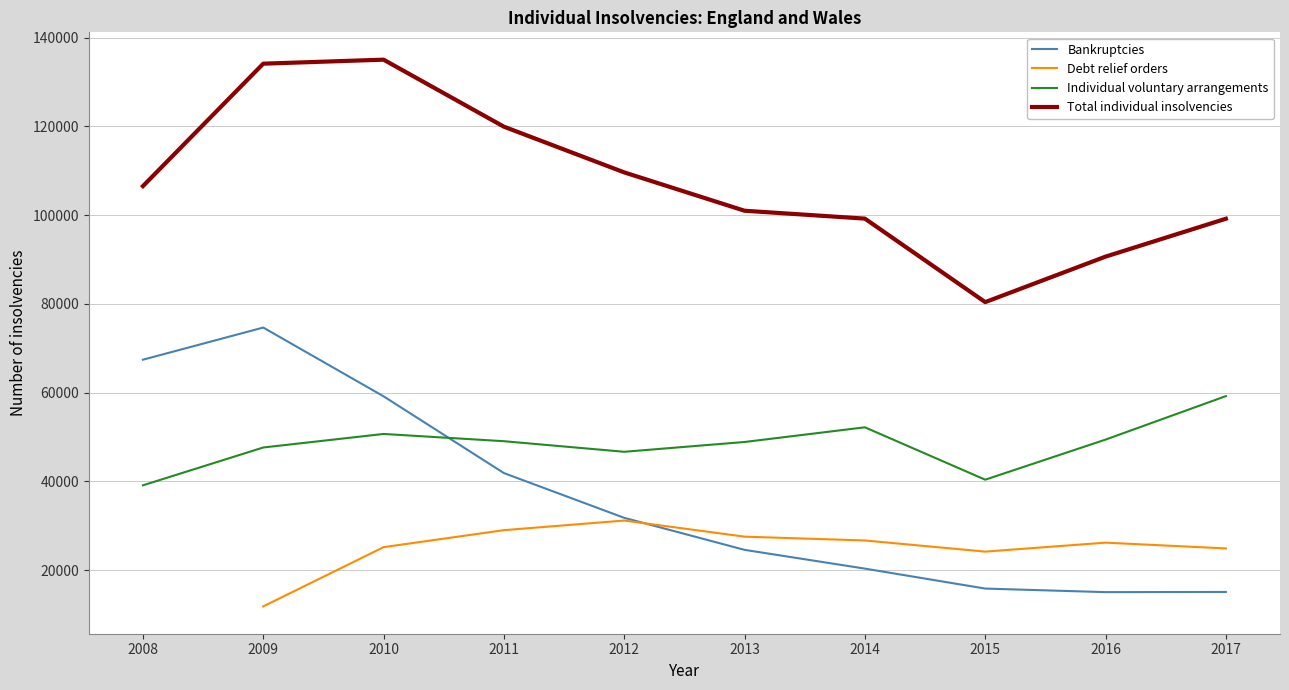

Which has a higher value, 2011 or 2017?

2011